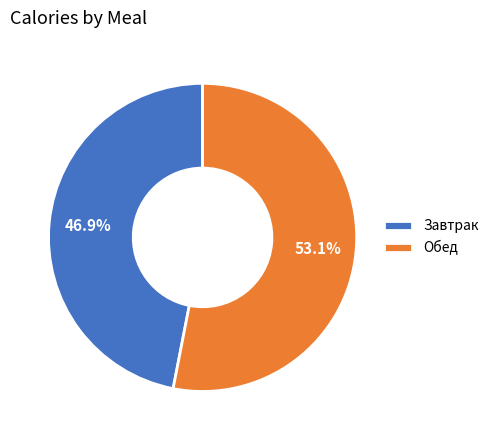

Approximately how many times larger is the value at Завтрак compared to Обед?

0.9